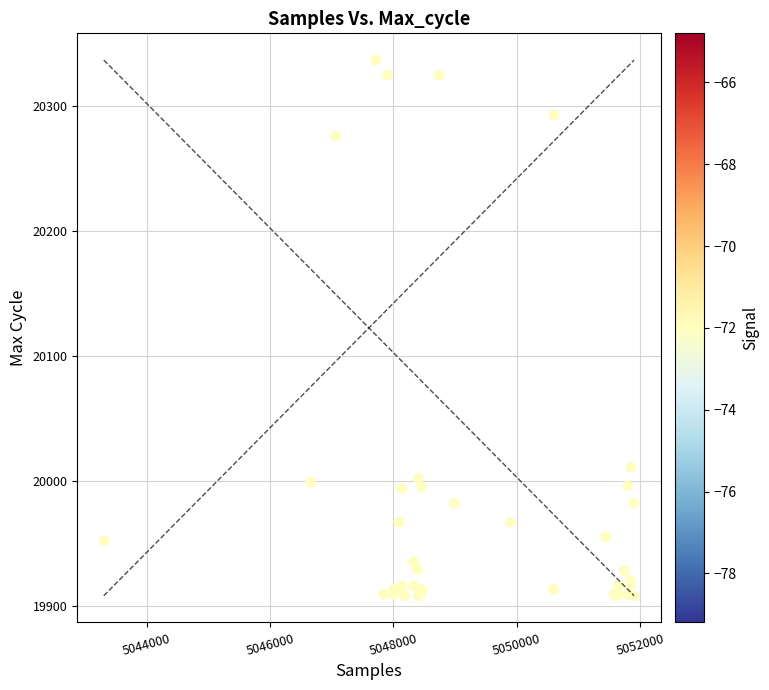

What Y value in the scatter plot is closest to 20122?

20011